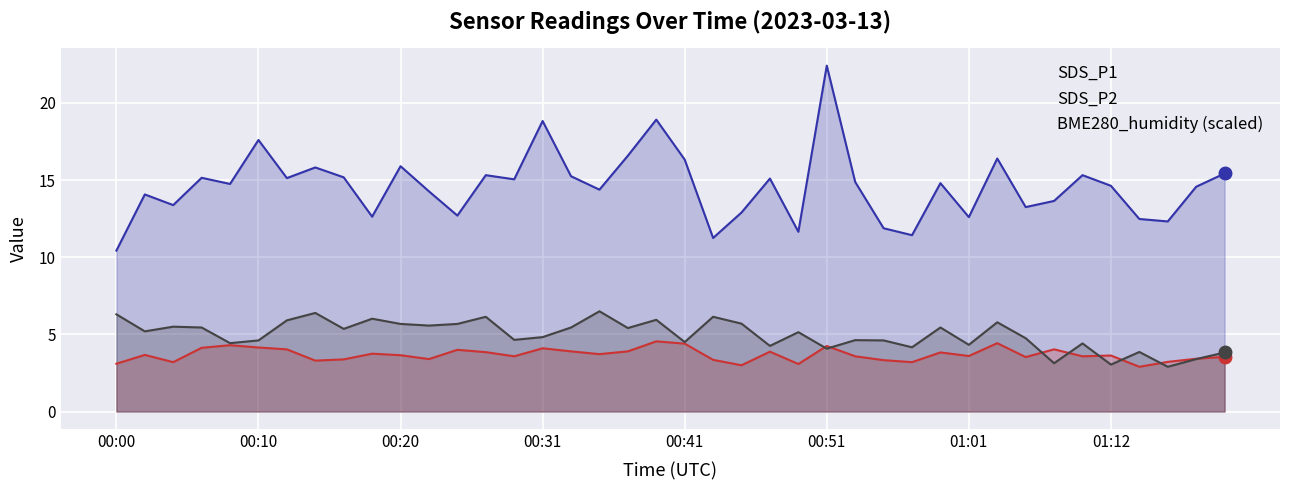

What is the difference between the BME280_humidity (scaled) values at 14 and 21?

1.5